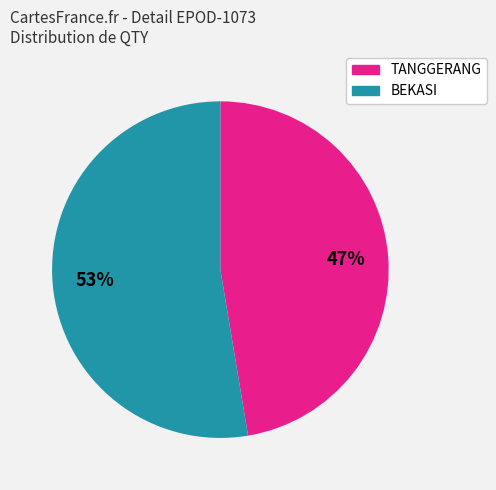

To the nearest percent, what is the average slice percentage?

50%